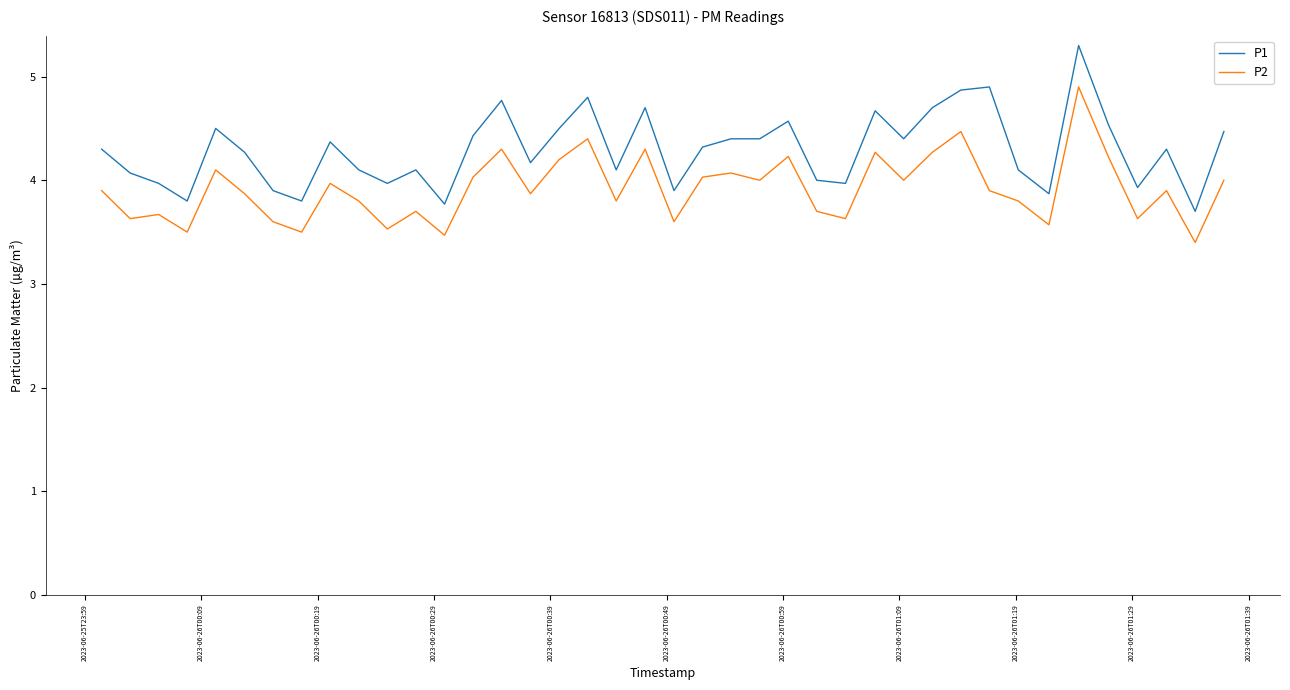

Rank the series by their maximum value, from lowest to highest.

P2, P1